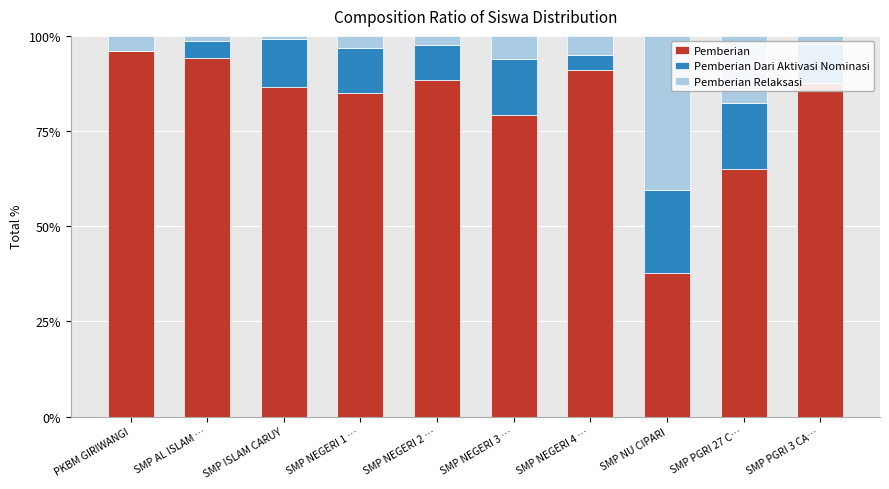

What is the total value across all series at SMP NEGERI 1 …?

100.0